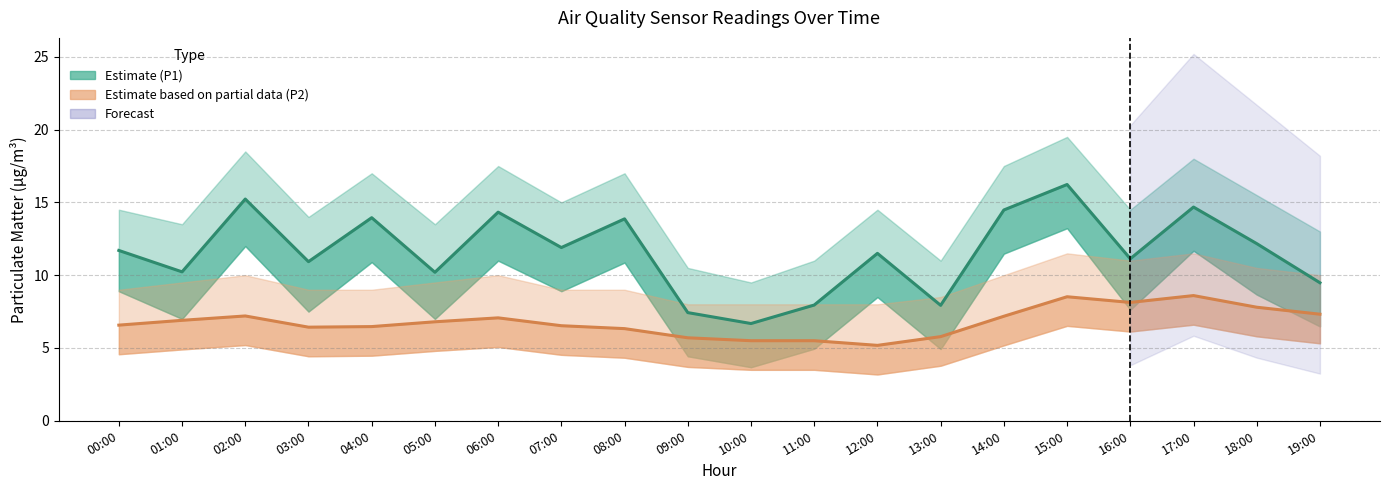

What is the sum of the P2 (Estimate based on partial data) values at 16:00 and 17:00?

16.7